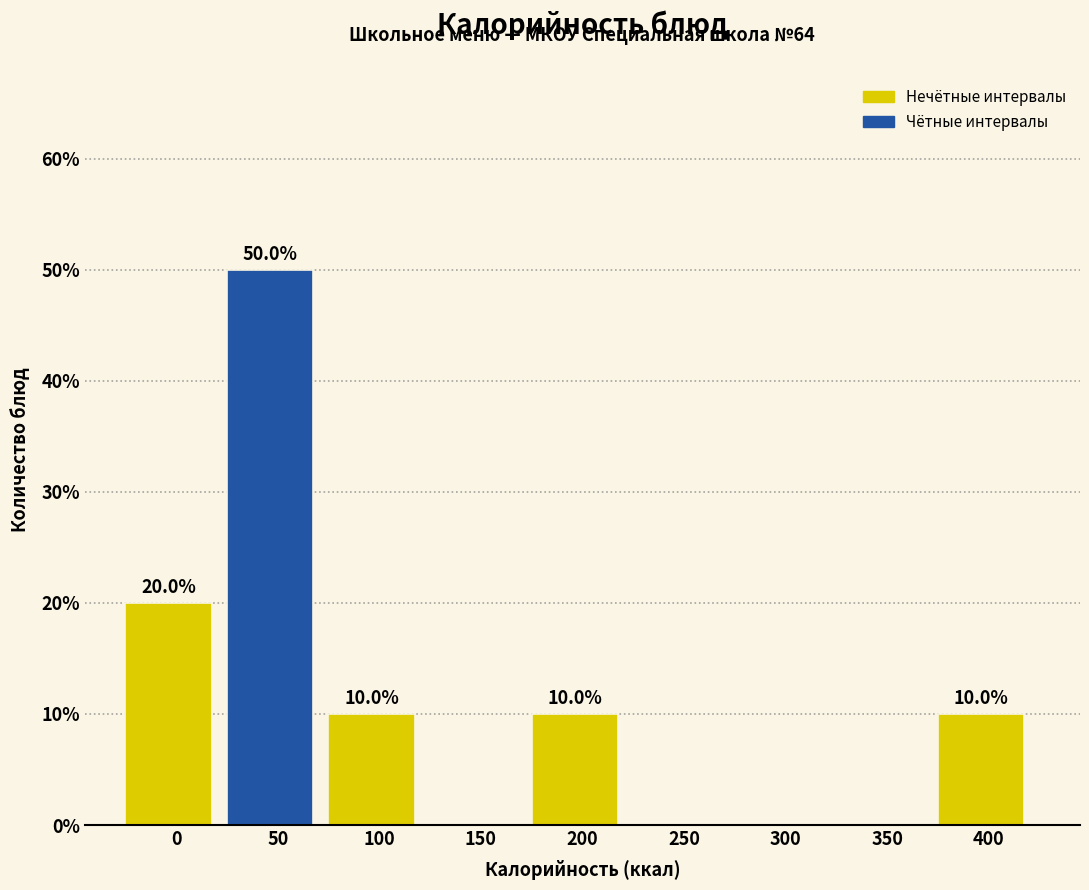

Reading left to right, extract all data points from this chart.

0=20	50=50	100=10	150=0	200=10	250=0	300=0	350=0	400=10